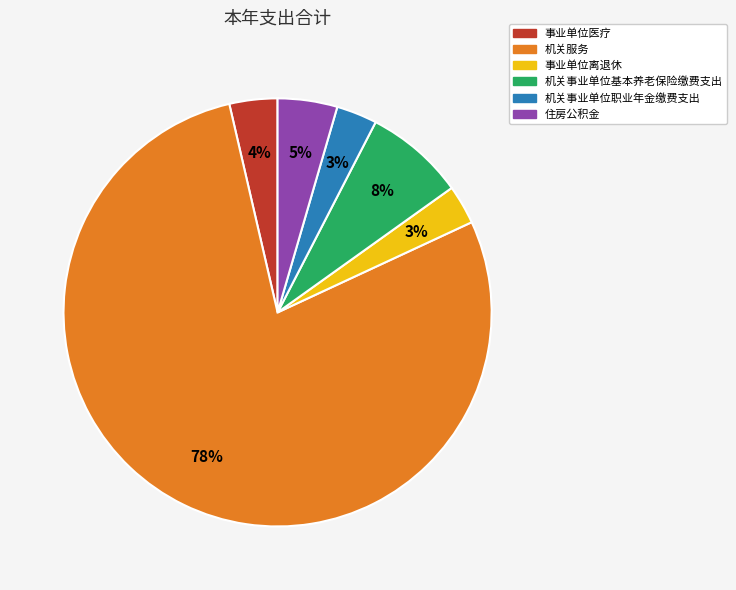

Count the number of slices in the pie.

6